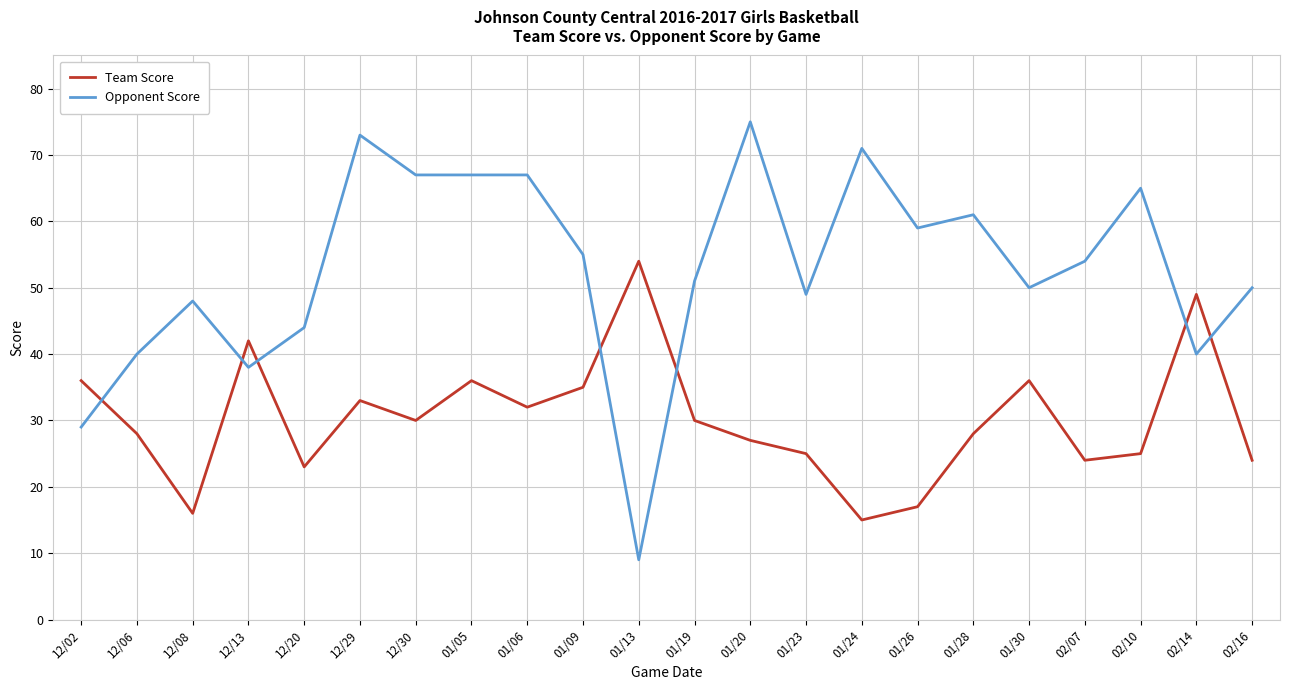

What is the difference between the Team Score values at 01/19 and 01/24?

15